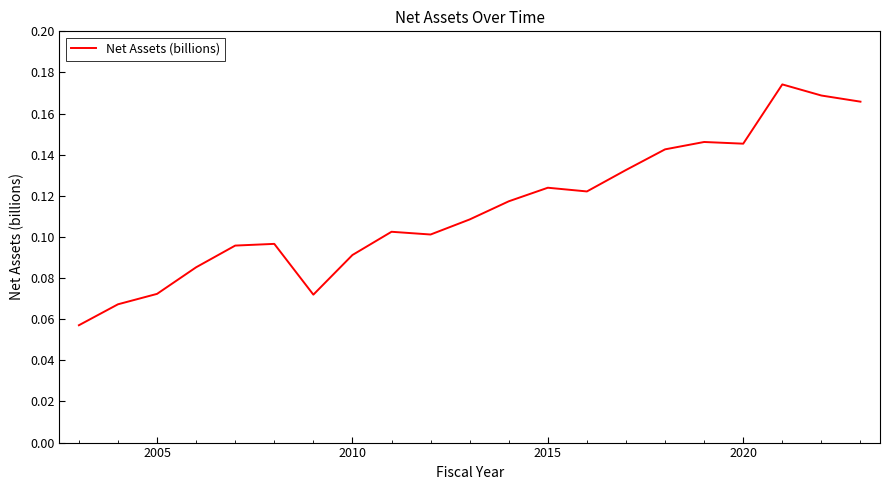

Does the chart display data point markers on the line(s)?

No